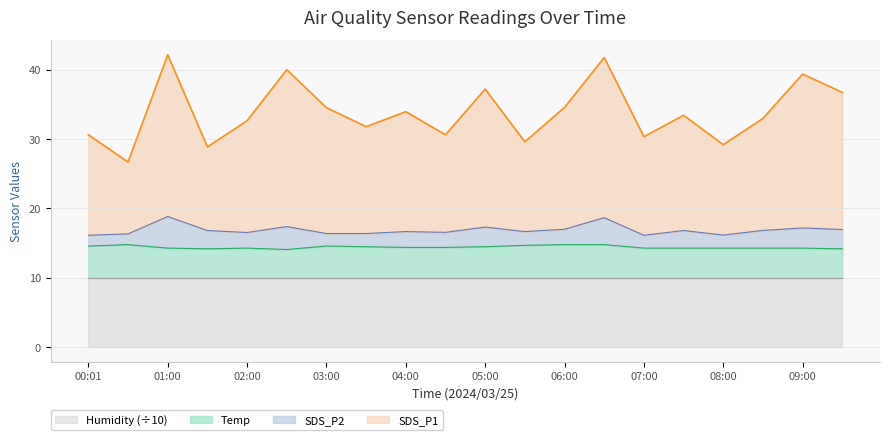

True or false: SDS_P1 and Temp cross at least once.

False